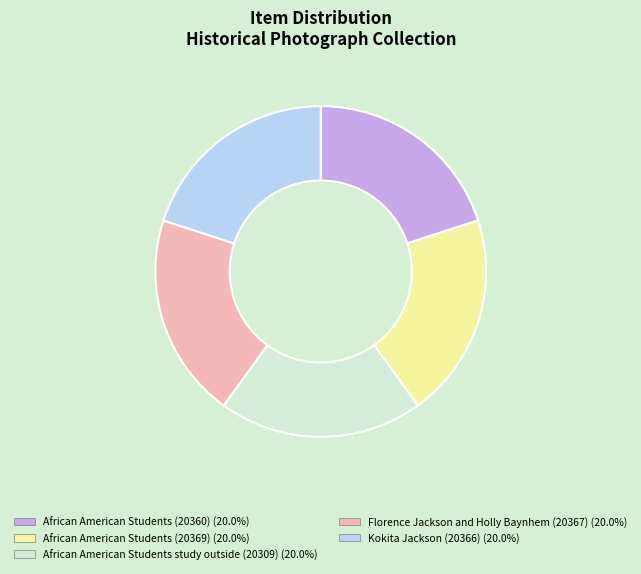

Does any single category account for the majority?

No